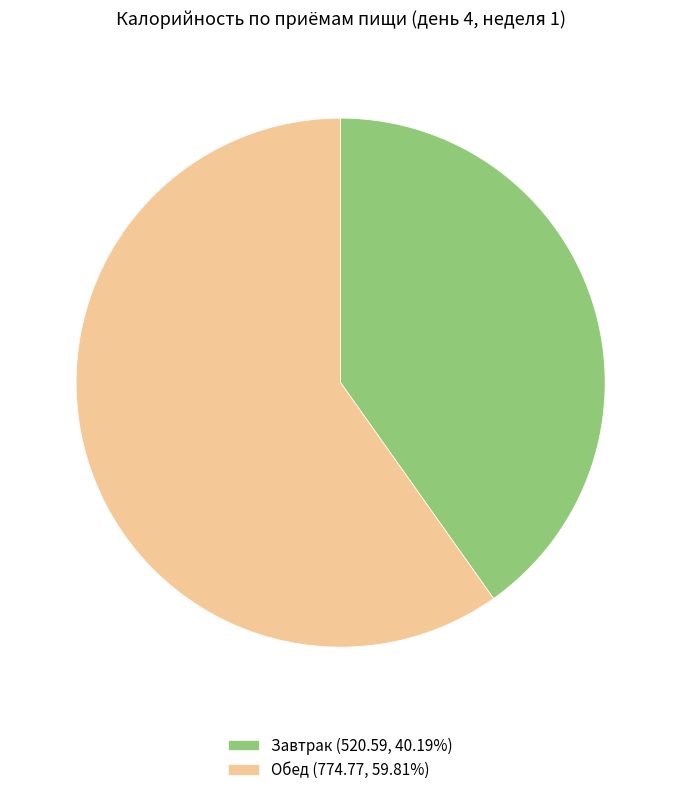

What is the ratio of the value at Обед (774.77, 59.81%) to the value at Завтрак (520.59, 40.19%)?

1.5